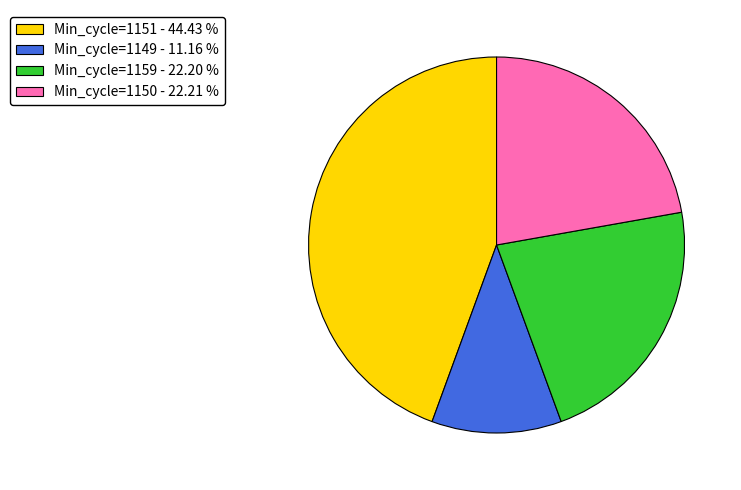

Is there any slice that represents more than half of the pie?

No